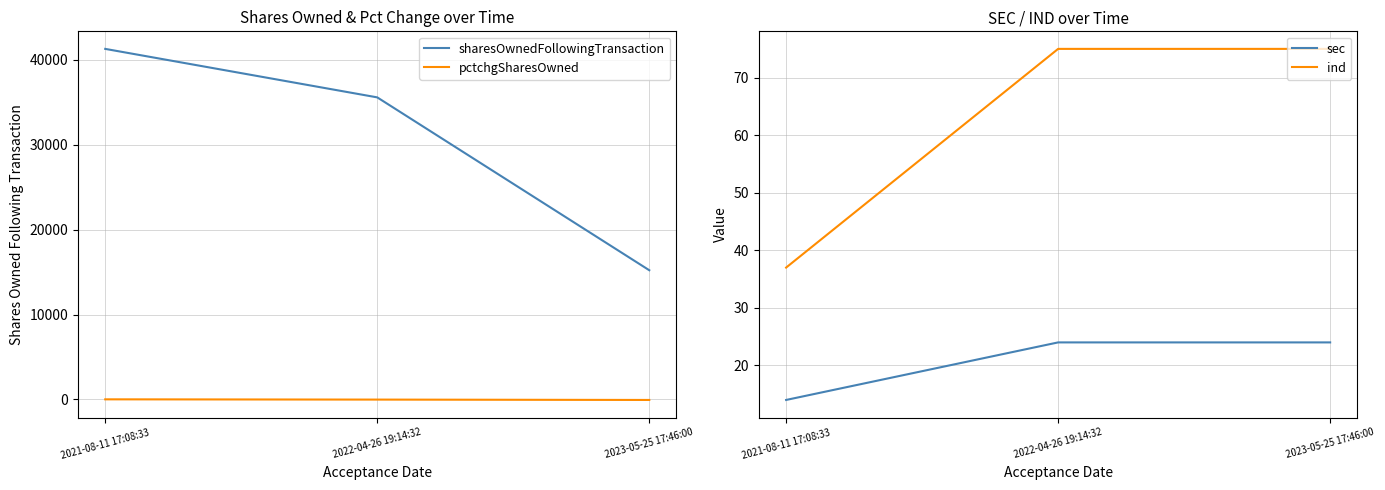

What is the sum of all ind values?

187